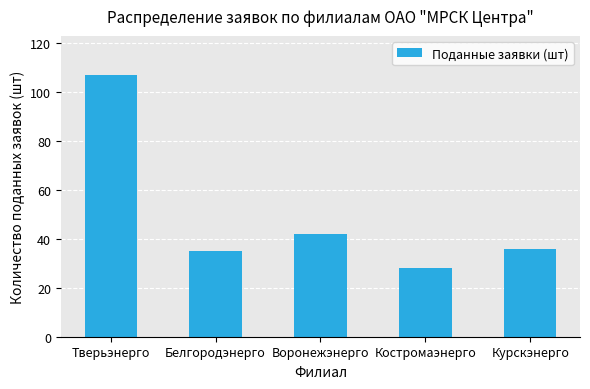

What is the smallest value displayed?

28